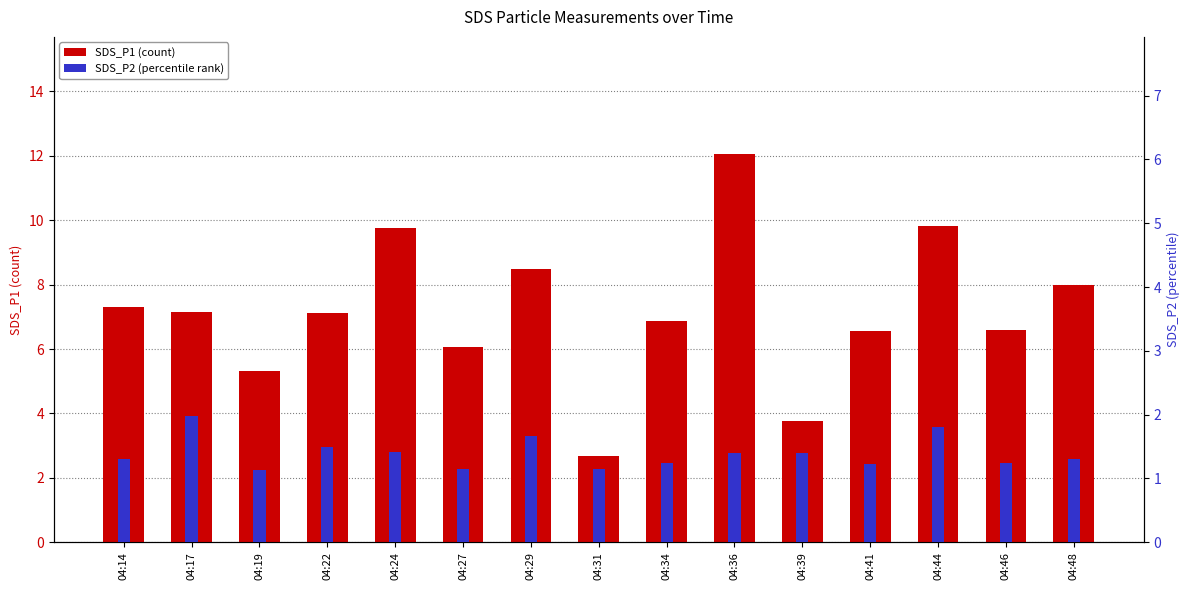

Which series has the largest total across all categories?

SDS_P1